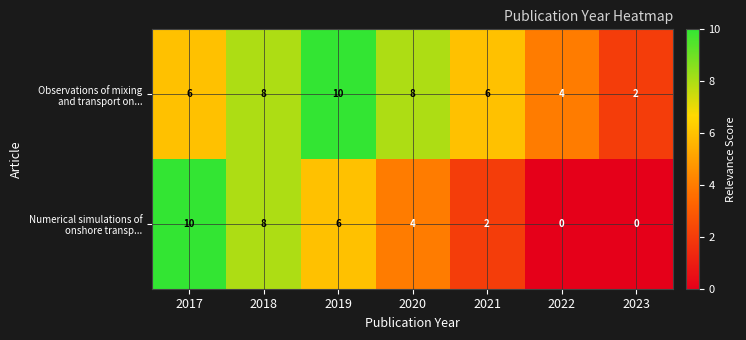

What is the greatest value displayed?

10